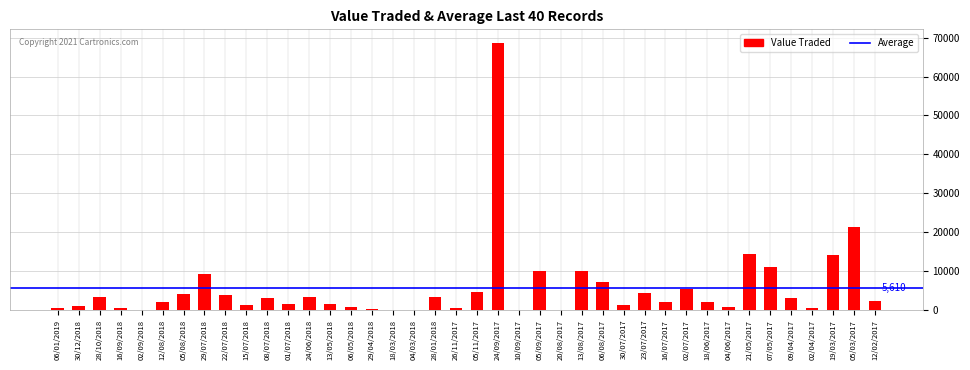

The chart shows a value of 4648 at 21/05/2017. True or false?

False